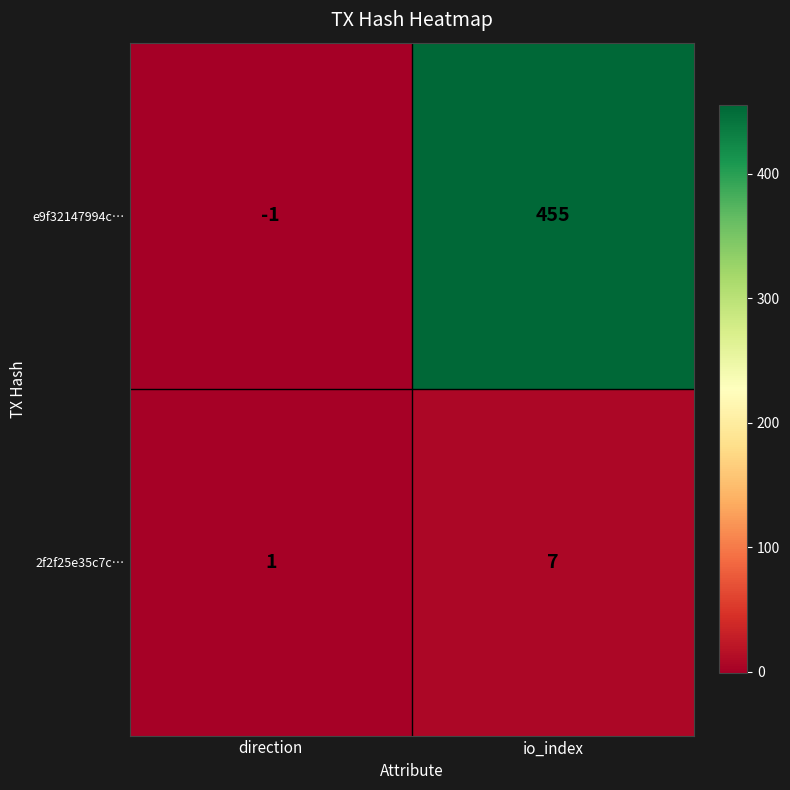

What is the difference between the maximum and minimum values in the 2f2f25e35c7c… series?

6